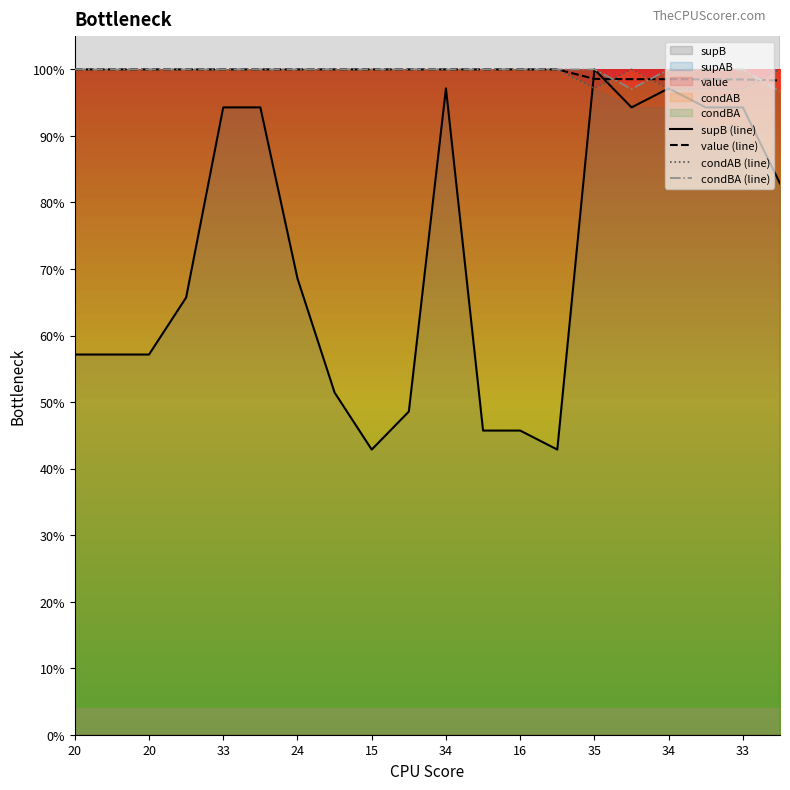

What is the label of the 20th point from the left?

19